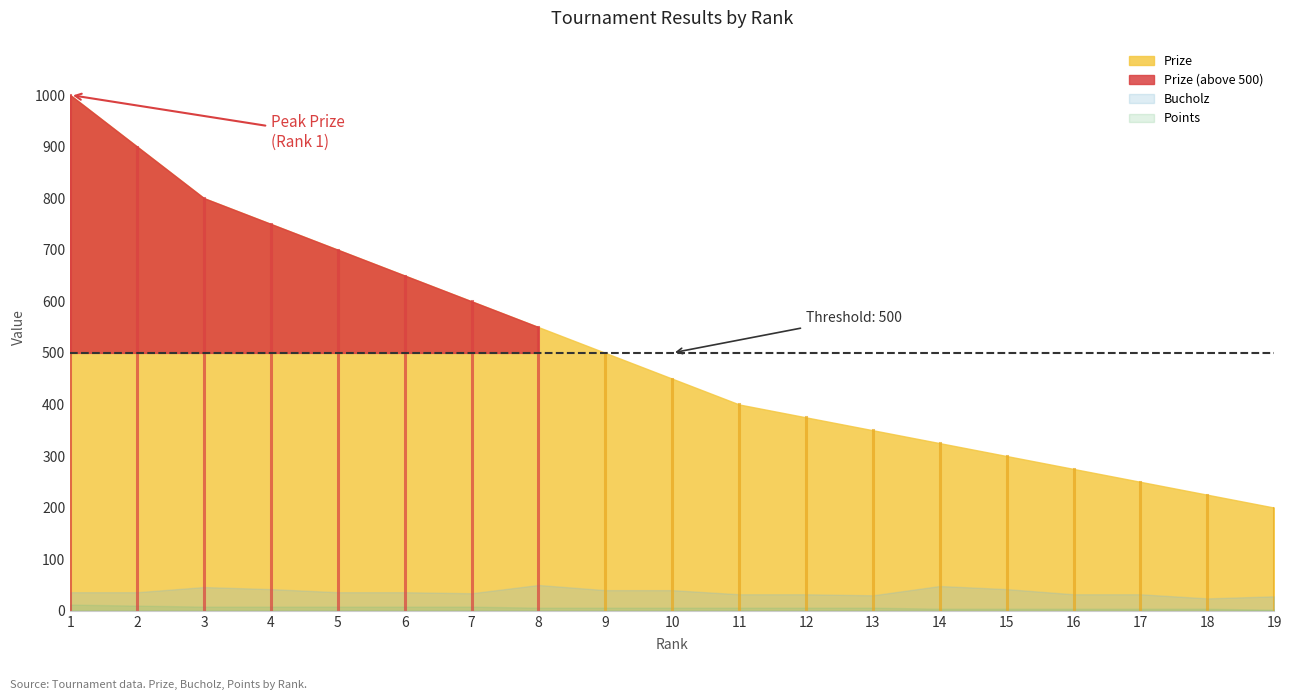

Is the value of Bucholz at 7 greater than the value of Points at 17?

Yes